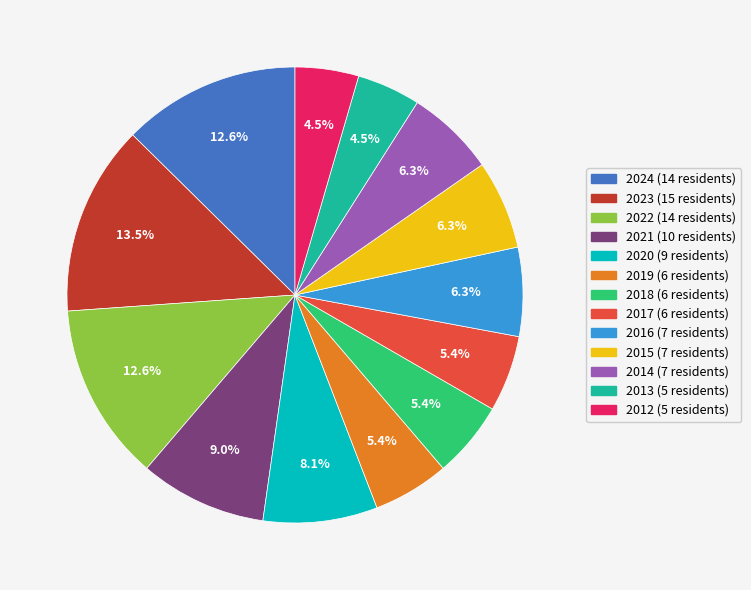

Which category has the biggest portion of the pie?

2023